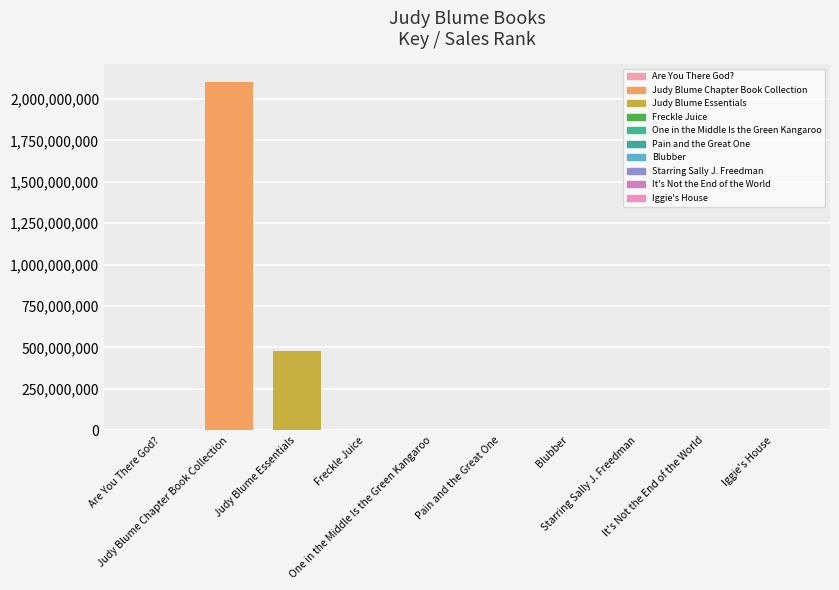

True or false: the data shows 312749 at Pain and the Great One.

True